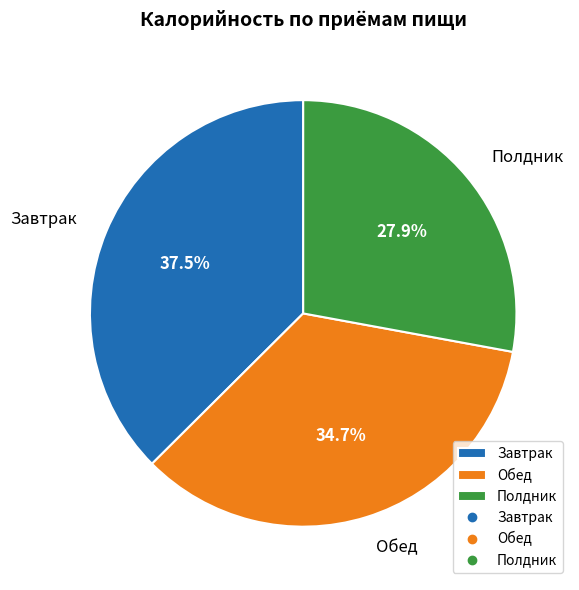

Combined, what portion of the pie is Полдник and Обед?

62.5%